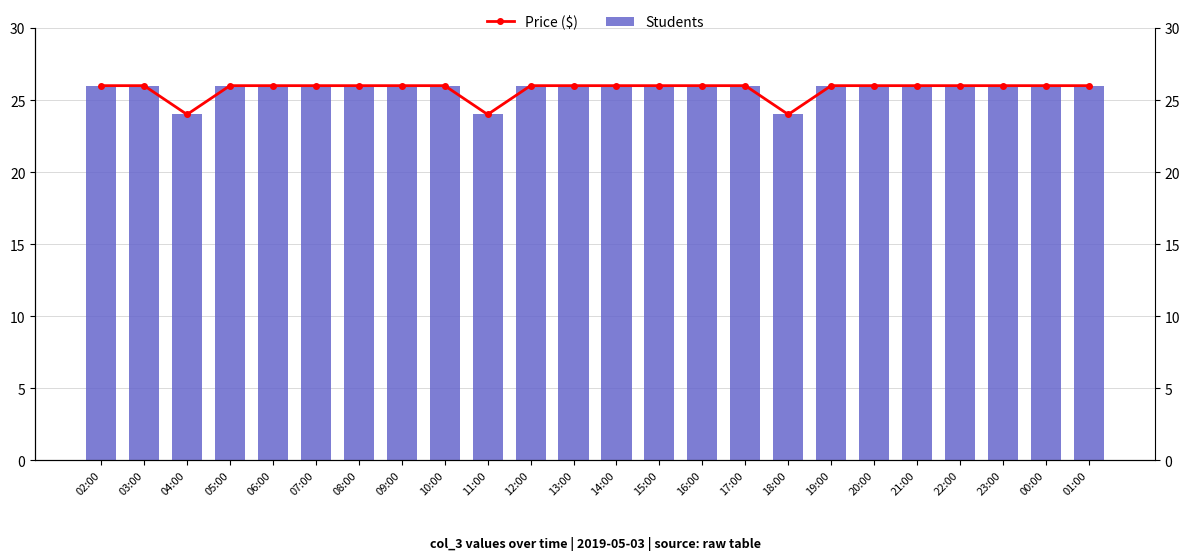

Reading left to right, list all the values displayed in this chart.

Students: 26	26	24	26	26	26	26	26	26	24	26	26	26	26	26	26	24	26	26	26	26	26	26	26
Price ($): 26	26	24	26	26	26	26	26	26	24	26	26	26	26	26	26	24	26	26	26	26	26	26	26